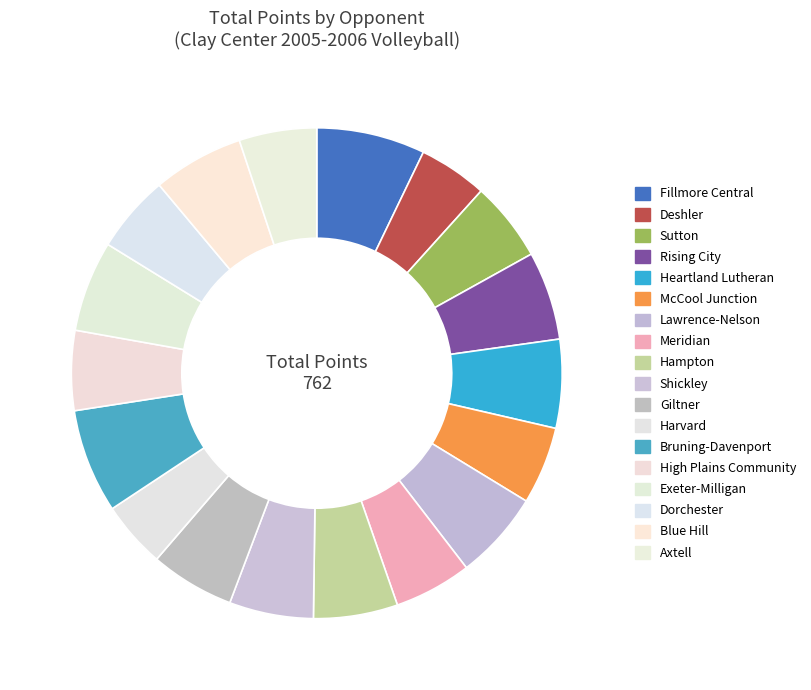

Which slice is the largest?

Fillmore Central